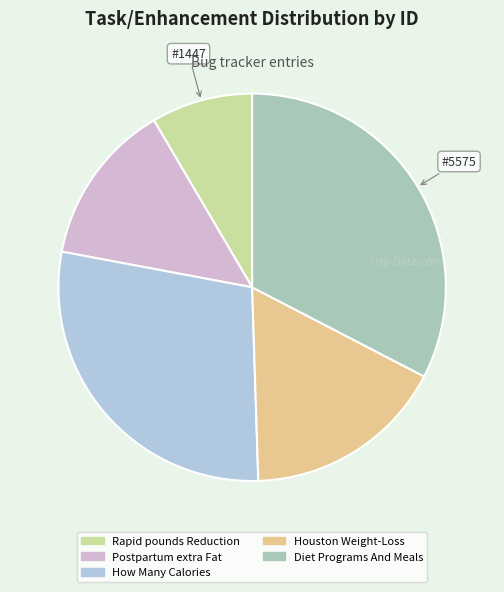

Does any single category account for the majority?

No